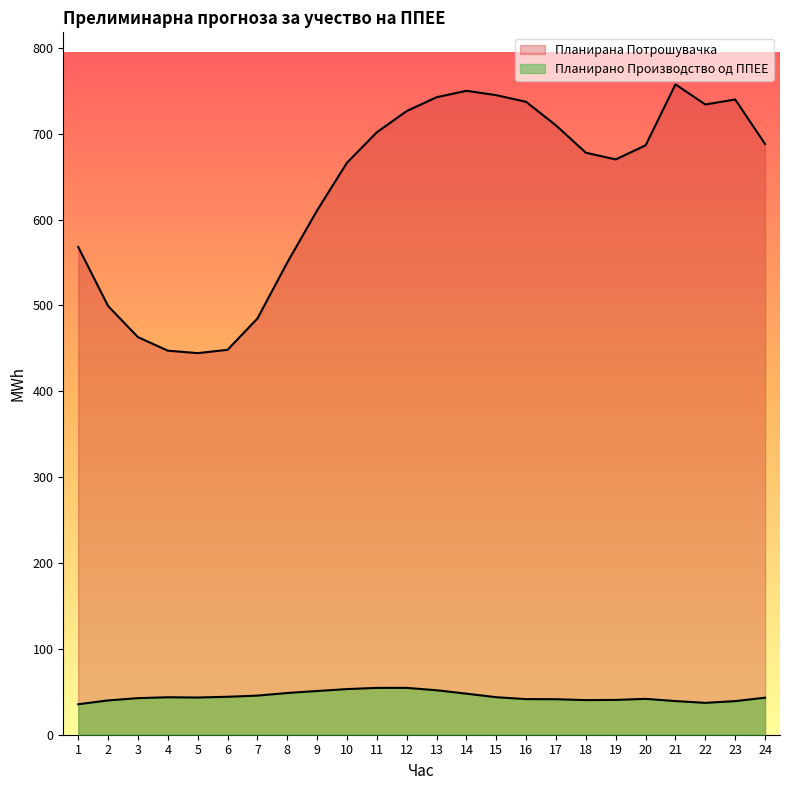

What value does the Планирана Потрошувачка series have at 2?

499.4